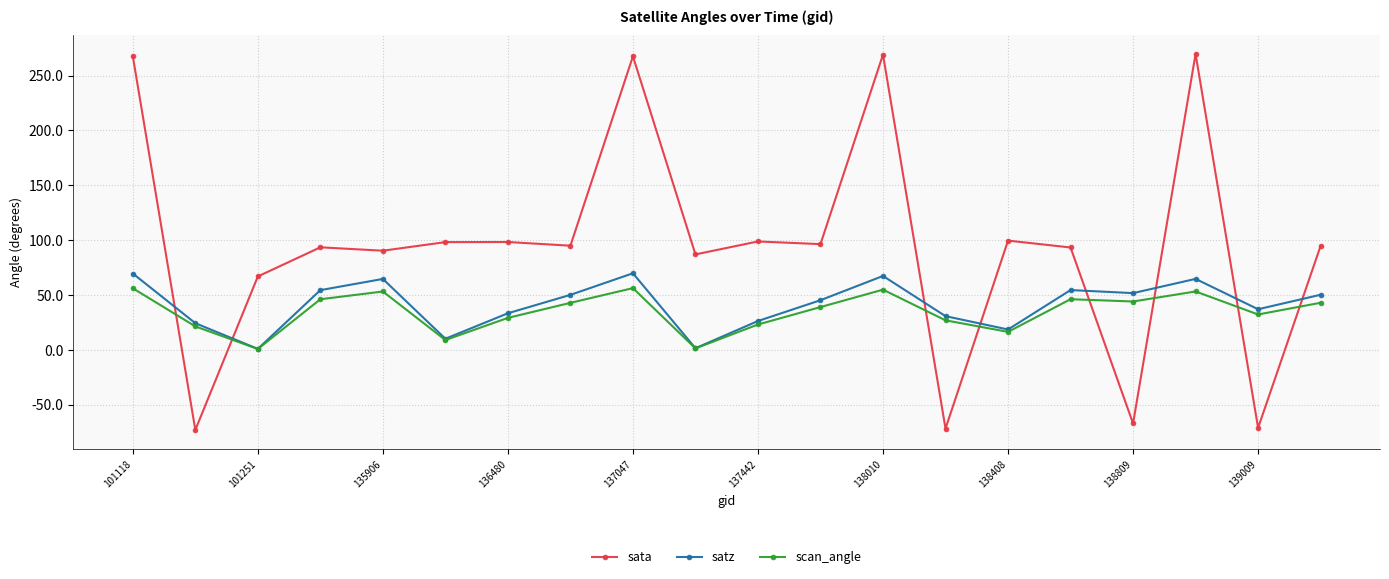

What is the value of the sata point at the 7th from the left?

98.2